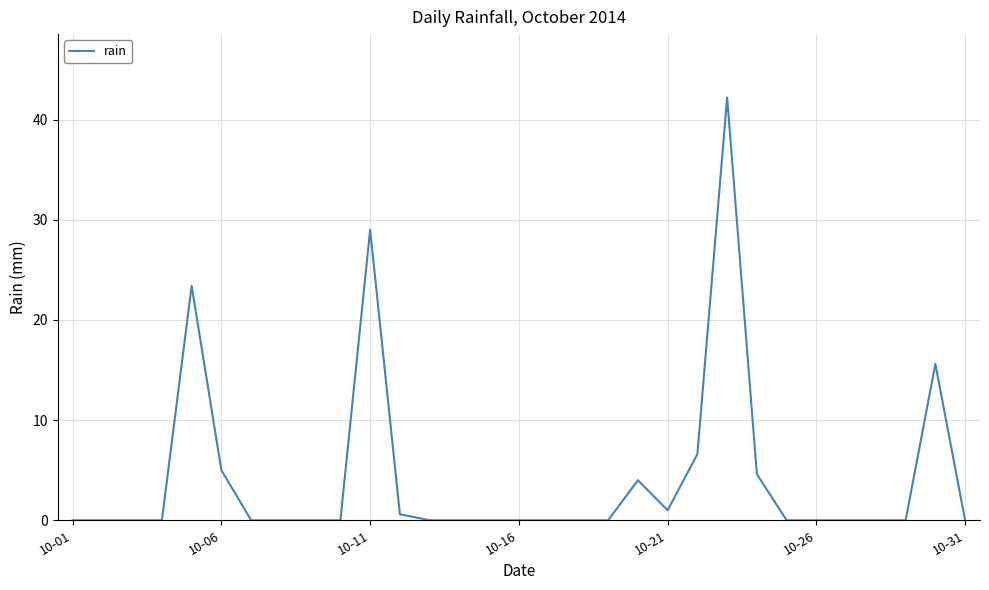

What is the difference between the maximum and minimum values?

42.2